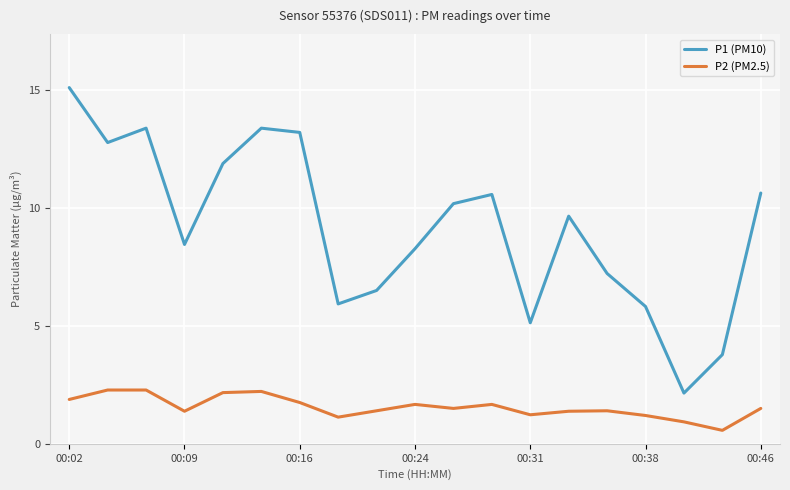

Rank the series by their maximum value, from highest to lowest.

P1 (PM10), P2 (PM2.5)